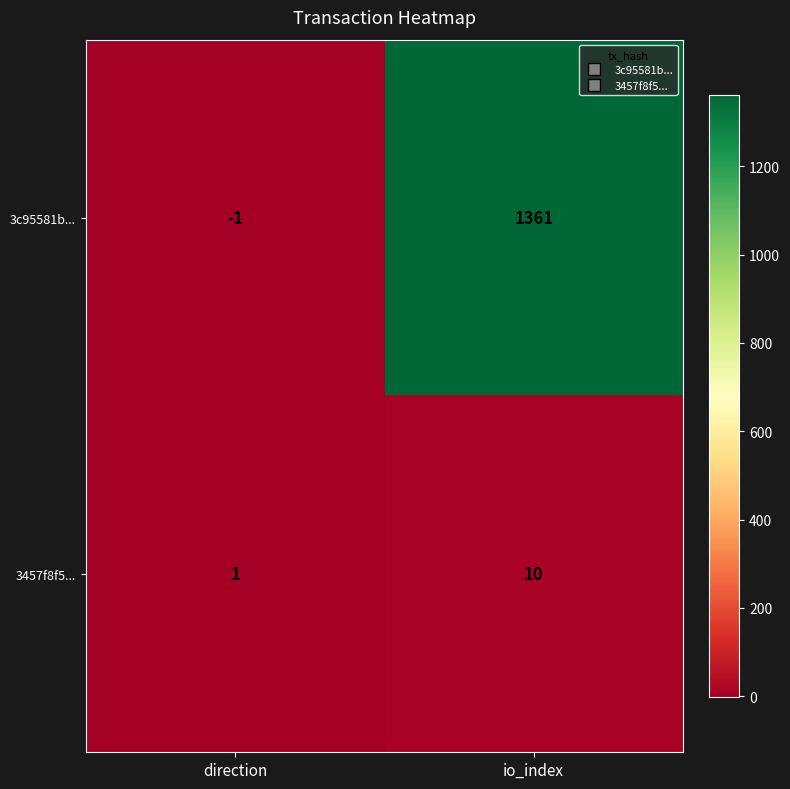

Which series has the largest total across all categories?

3c95581b...